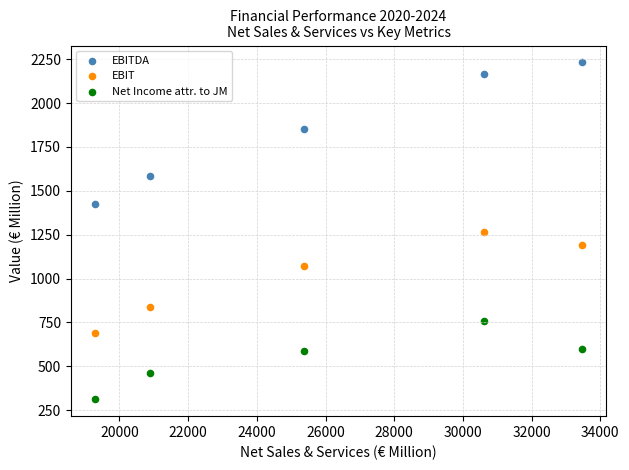

What is the X range (max minus min) for the scatter plot?

14171